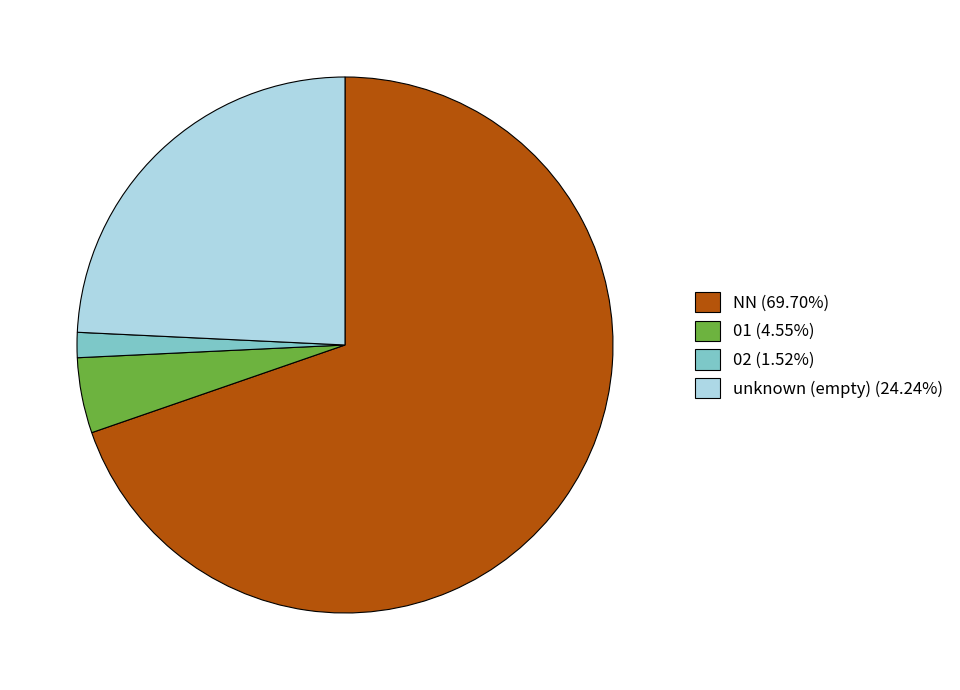

Do 01 (4.55%) and 02 (1.52%) together represent more than half of the pie?

No